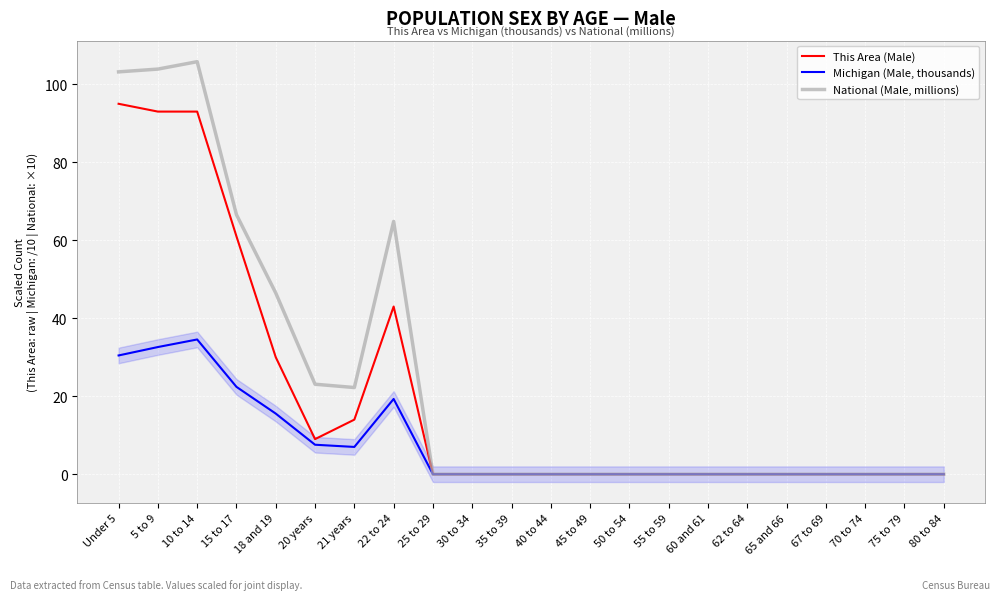

Reading right to left, what are all the values shown in this chart?

This Area (Male): 0.0	0.0	0.0	0.0	0.0	0.0	0.0	0.0	0.0	0.0	0.0	0.0	0.0	0.0	43.0	14.0	9.0	30.0	61.0	93.0	93.0	95.0
Michigan (Male, thousands): 0.0	0.0	0.0	0.0	0.0	0.0	0.0	0.0	0.0	0.0	0.0	0.0	0.0	0.0	19.3	7.0	7.6	15.5	22.4	34.6	32.6	30.5
National (Male, millions): 0.0	0.0	0.0	0.0	0.0	0.0	0.0	0.0	0.0	0.0	0.0	0.0	0.0	0.0	64.8	22.2	23.1	46.5	66.6	105.8	103.9	103.2